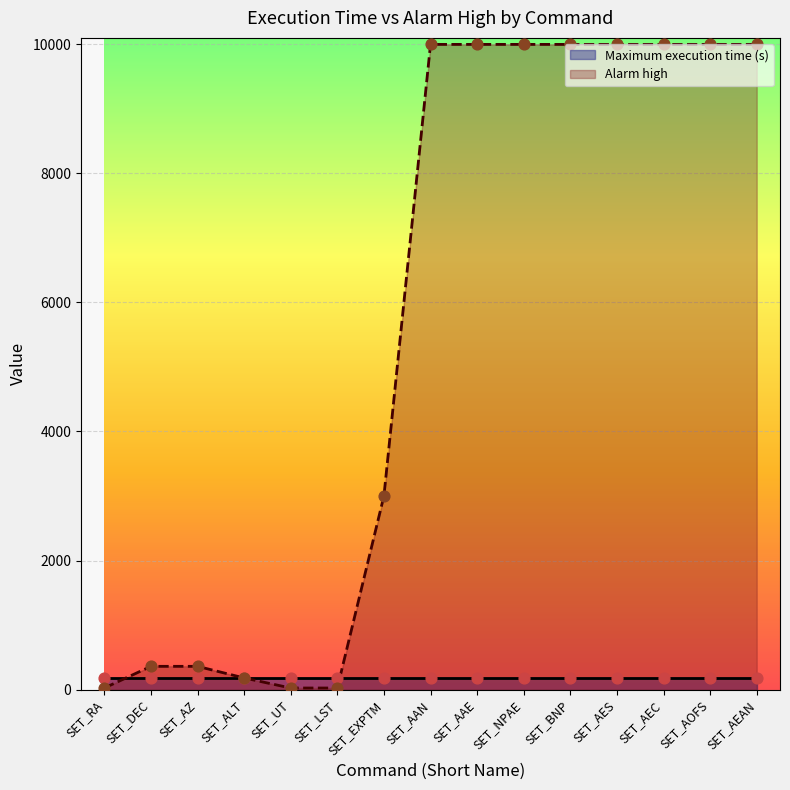

Which has a higher value, SET_AES or SET_LST?

SET_AES